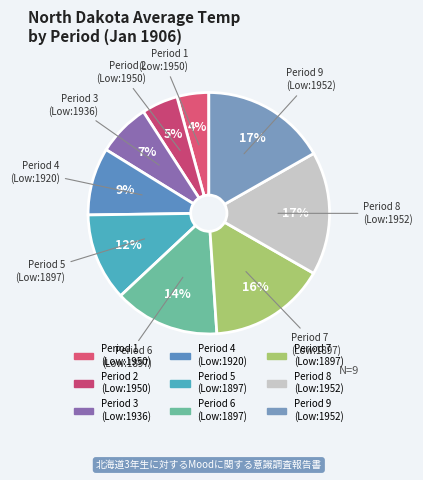

Which has a higher value, Period 3 (Low:1936) or Period 1 (Low:1950)?

Period 3 (Low:1936)